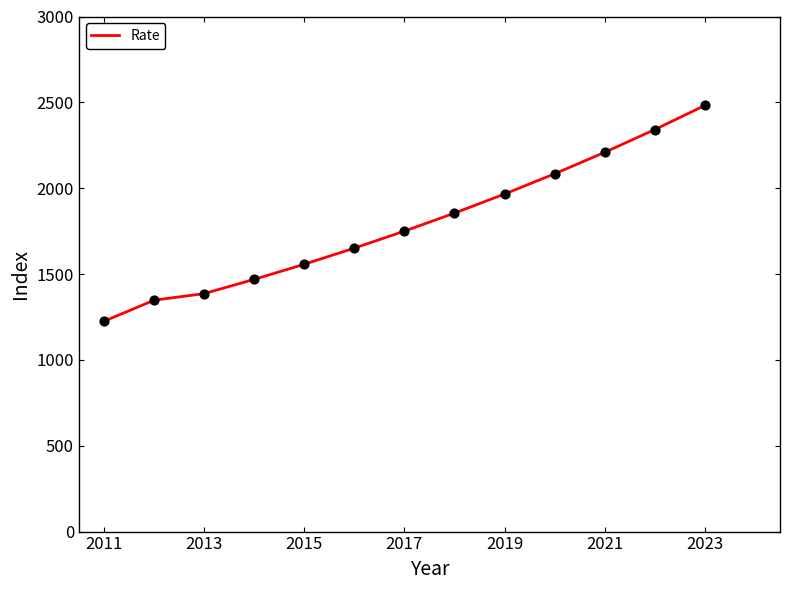

What is the maximum value shown in the chart?

2482.0